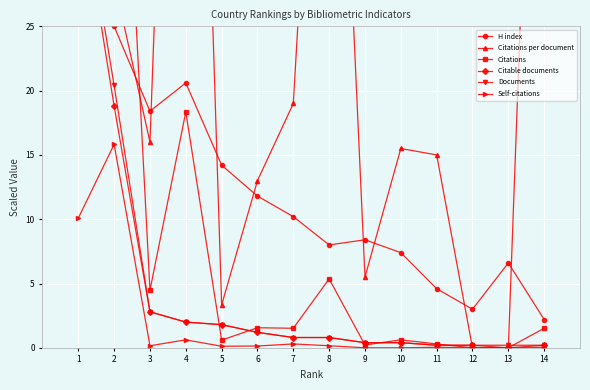

How many intersections are there between Citations per document and Citable documents?

2